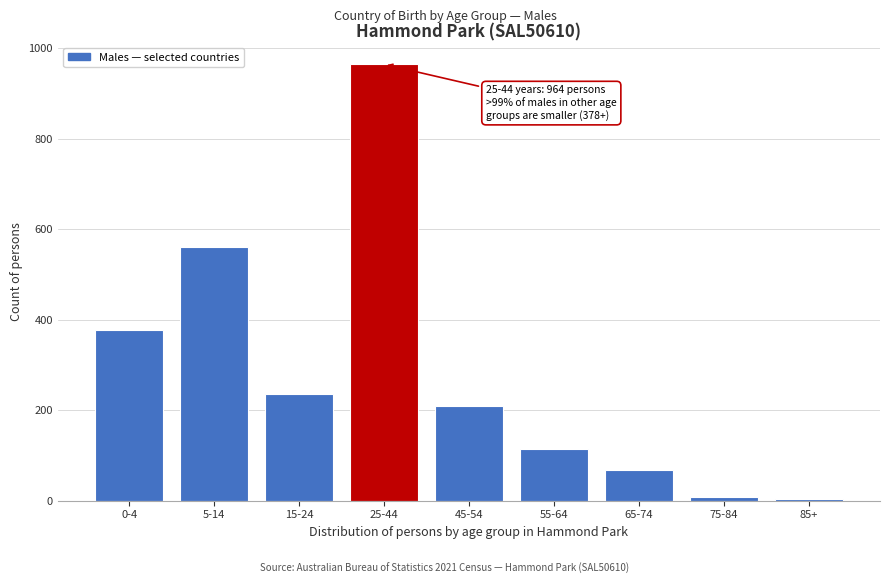

Reading left to right, extract all data points from this chart.

0-4=378	5-14=561	15-24=236	25-44=964	45-54=208	55-64=114	65-74=67	75-84=8	85+=3